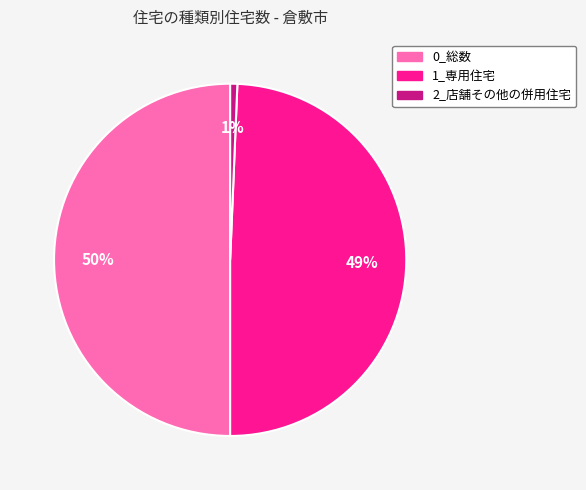

How many segments does this pie chart have?

3